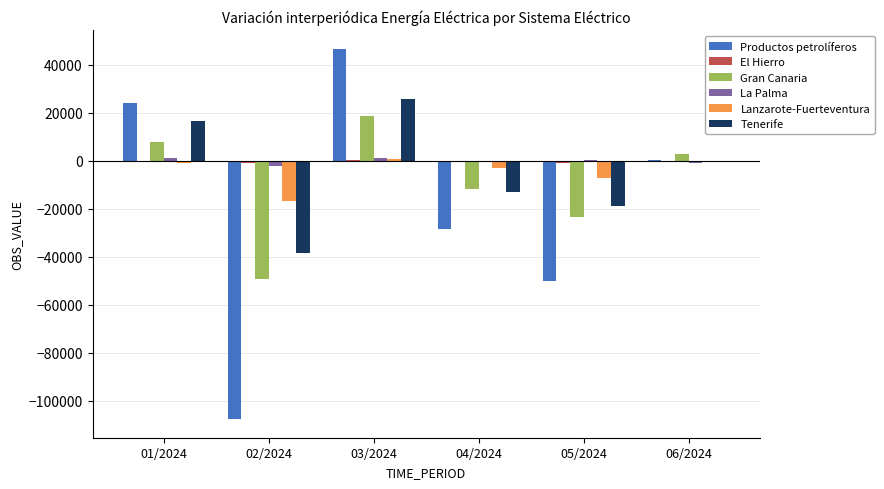

What is the maximum value for Productos petrolíferos?

46812.6